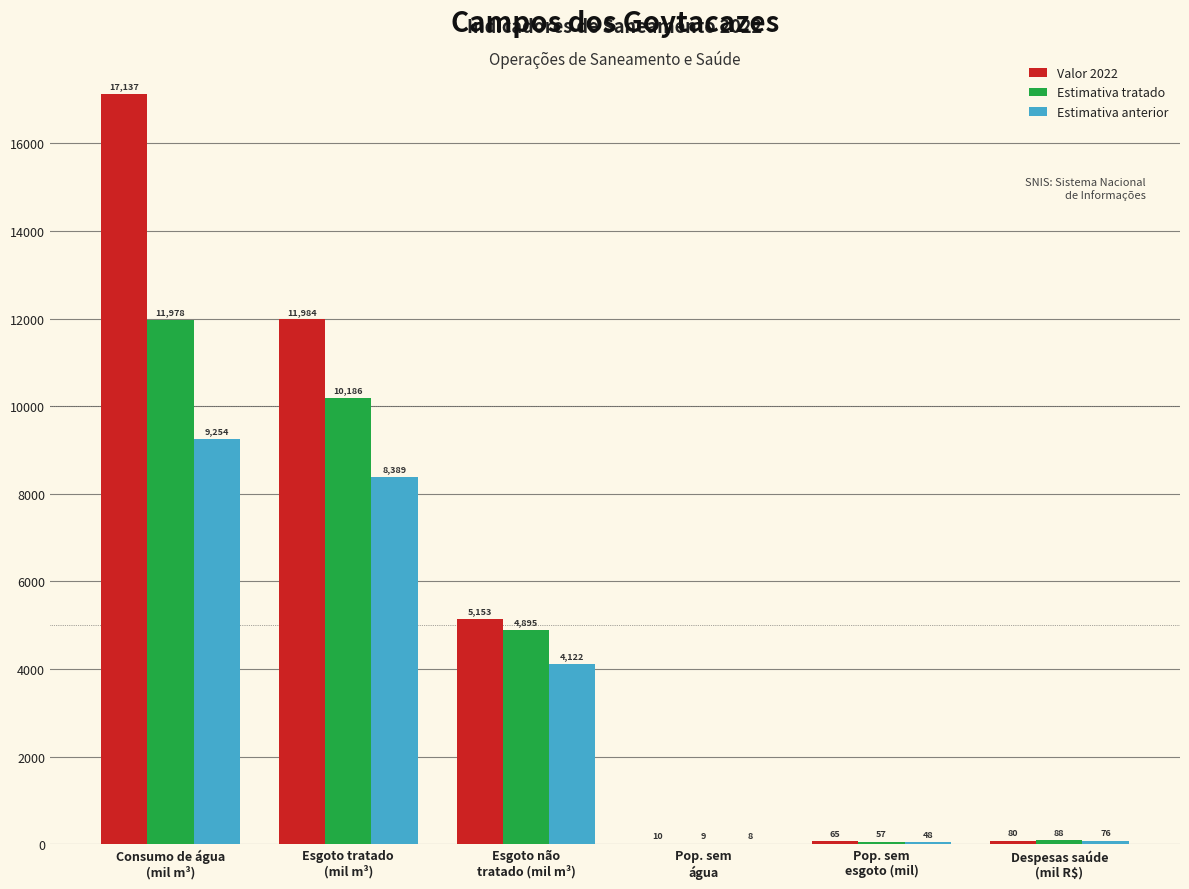

Which series has the largest total across all categories?

Valor 2022